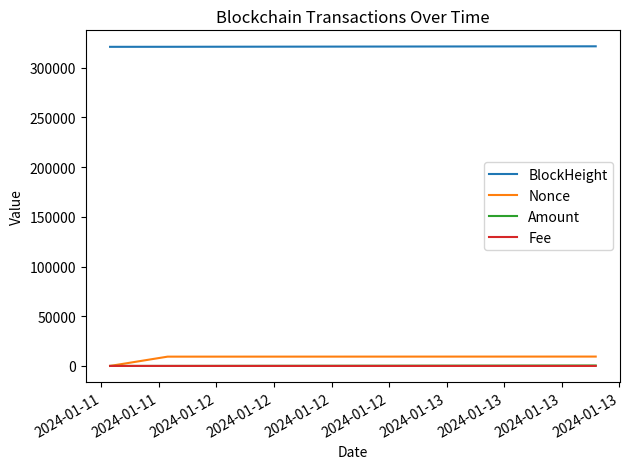

What is the highest value of the Amount series?

429.2